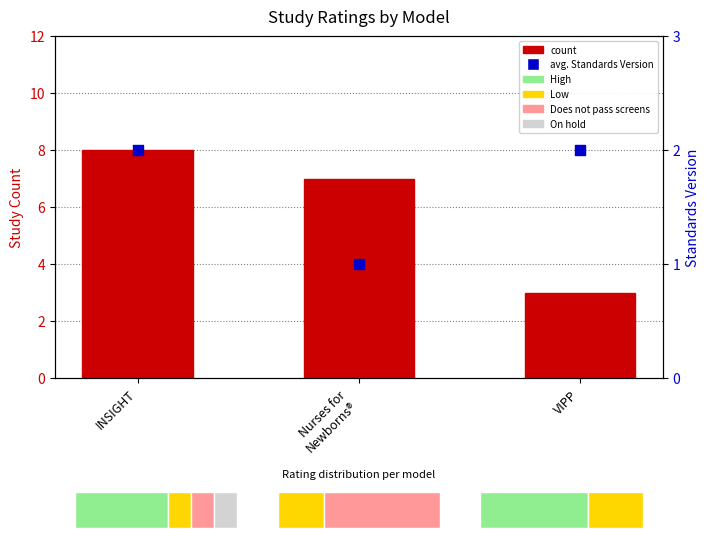

Which series has the largest total across all categories?

count